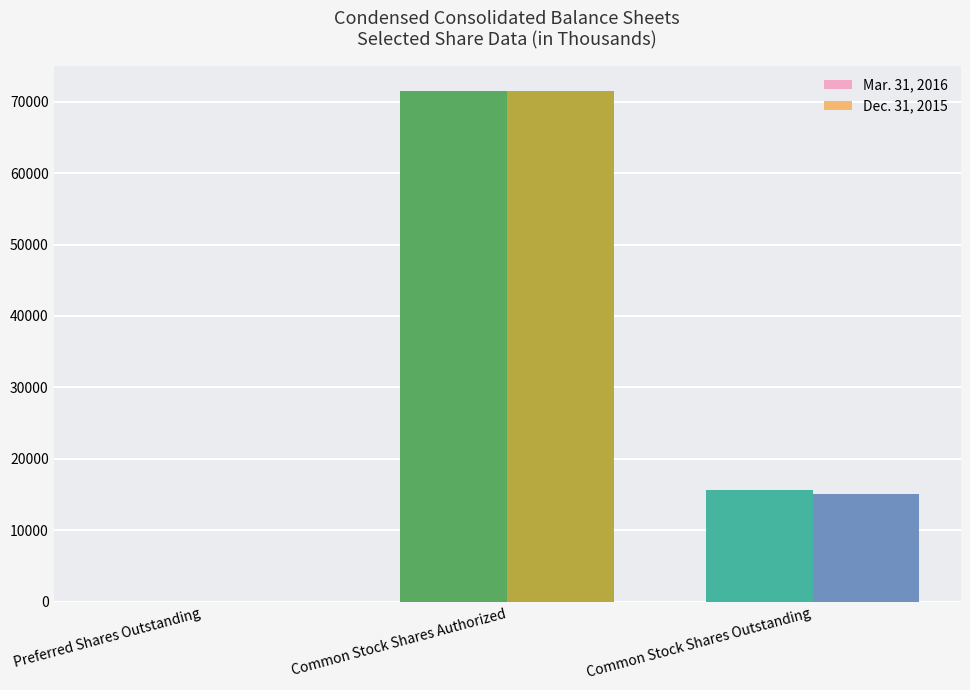

What are all the series names shown in the legend?

Mar. 31, 2016, Dec. 31, 2015